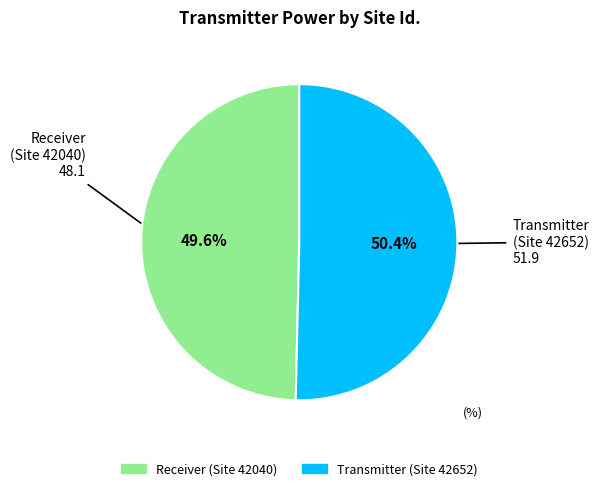

How many slices are in this pie chart?

2